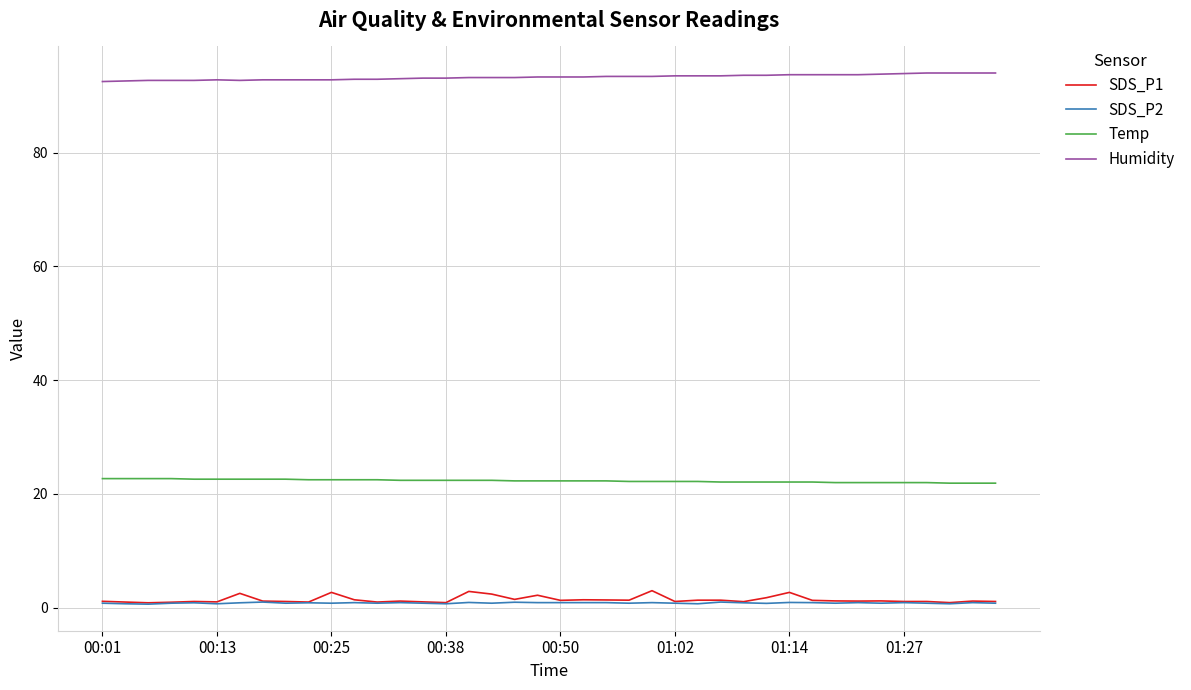

True or false: Temp and SDS_P1 cross at least once.

False